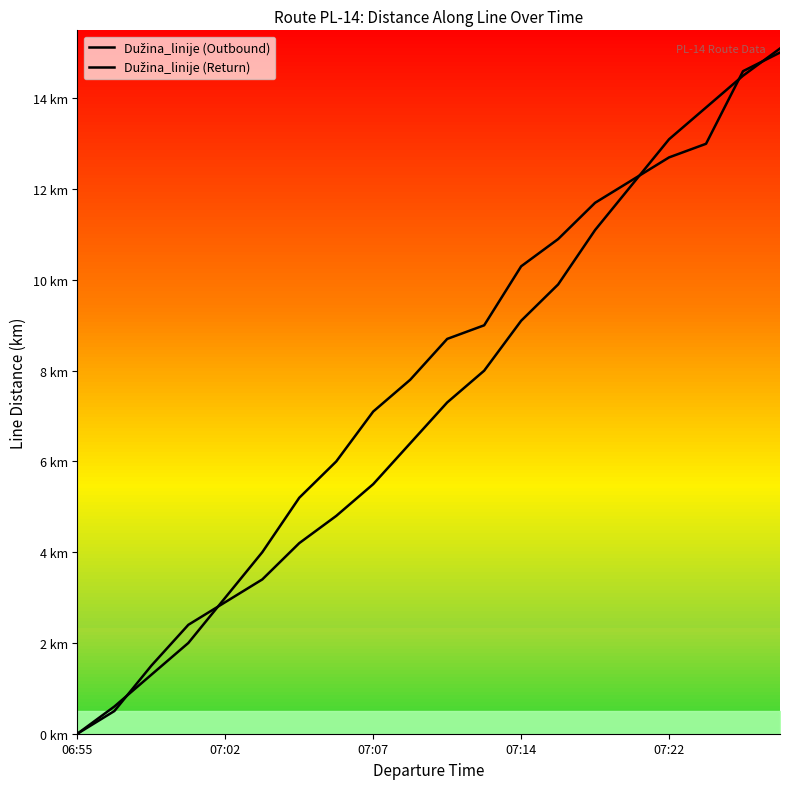

What are all the series names shown in the legend?

Dužina_linije (Outbound), Dužina_linije (Return)